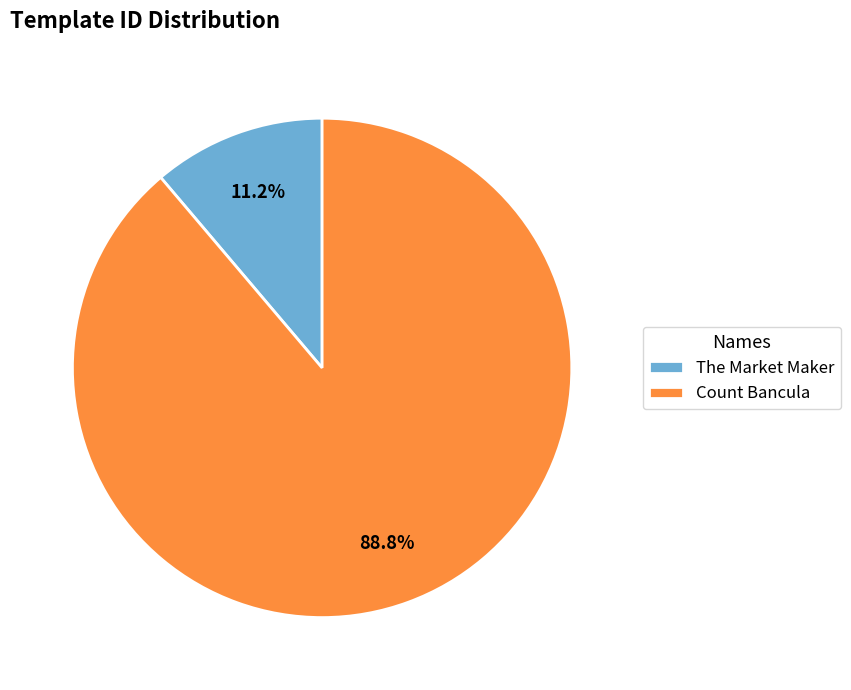

How many slices are in this pie chart?

2